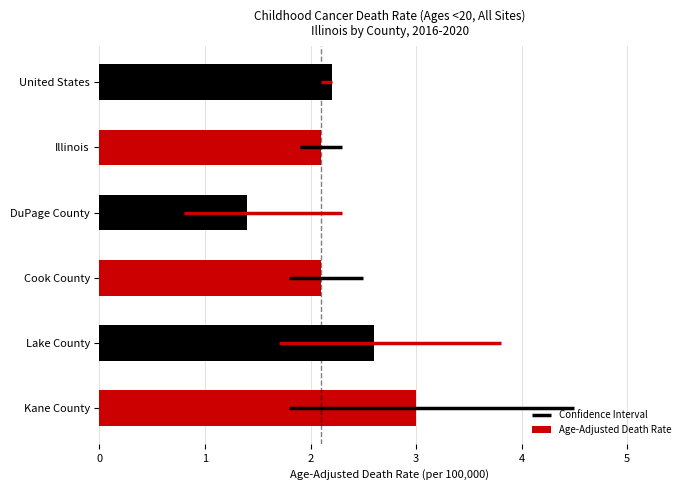

Reading left to right, list all the values displayed in this chart.

Age-Adjusted Death Rate: Kane County=3.0	Lake County=2.6	Cook County=2.1	DuPage County=1.4	Illinois=2.1	United States=2.2
Lower CI: Kane County=1.8	Lake County=1.7	Cook County=1.8	DuPage County=0.8	Illinois=1.9	United States=2.1
Upper CI: Kane County=4.5	Lake County=3.8	Cook County=2.5	DuPage County=2.3	Illinois=2.3	United States=2.2